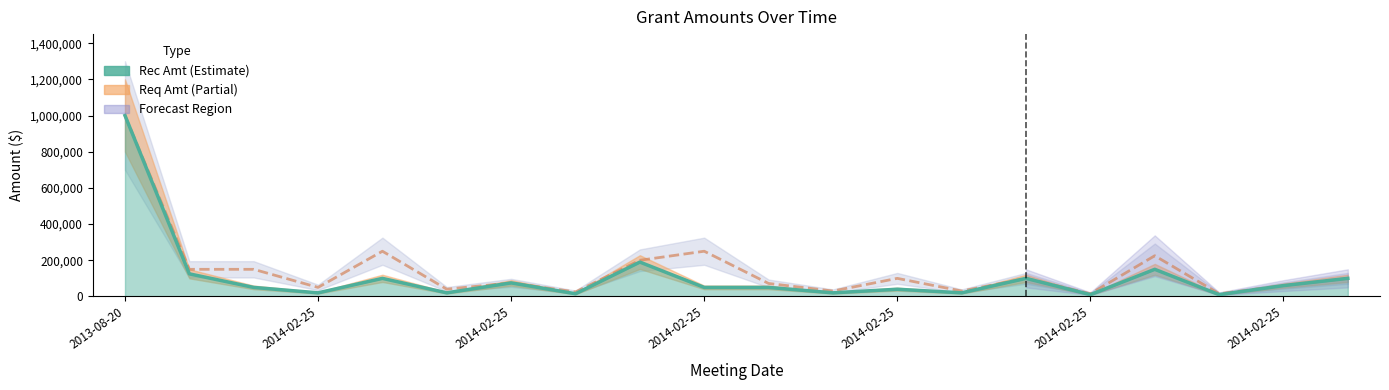

True or false: Rec Amt and Request Amt intersect in this chart.

False